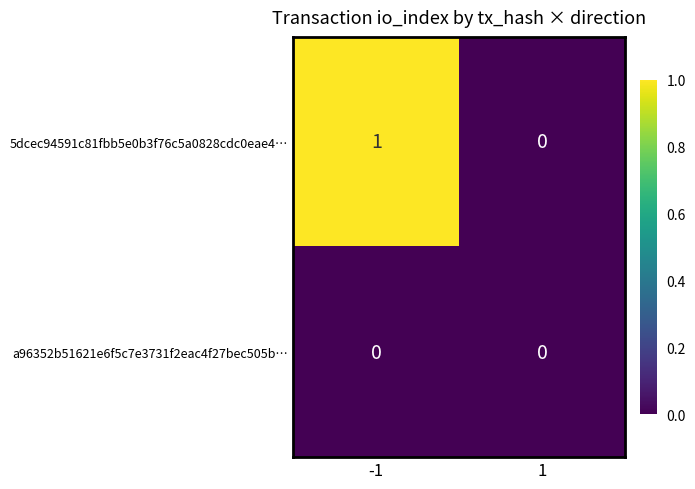

Which series changed the most between -1 and 1?

5dcec94591c81fbb5e0b3f76c5a0828cdc0eae4…